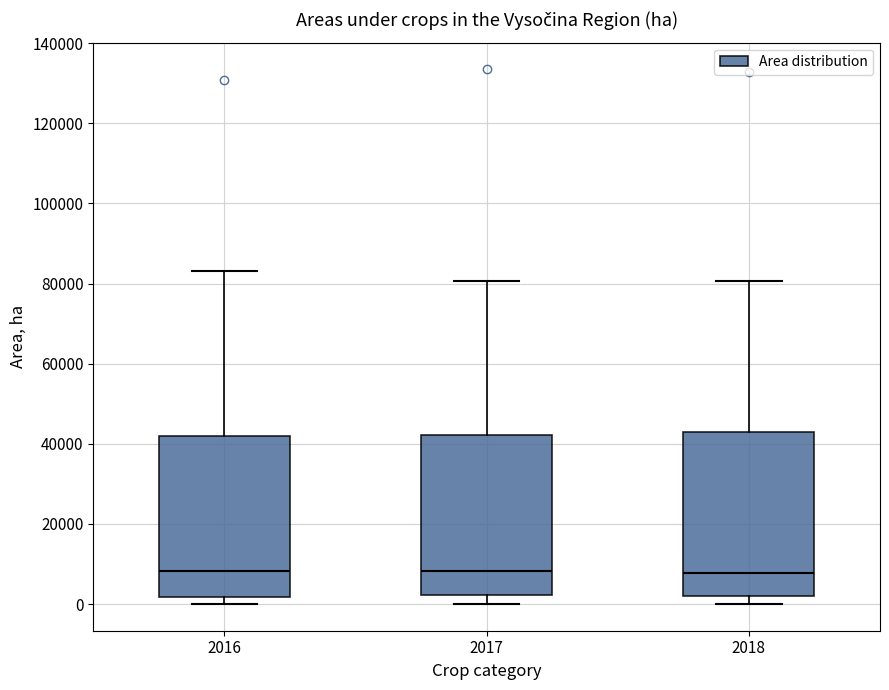

Where does the upper whisker of the box at x = 2016 end on the y-axis? The values are not printed on the chart, so give them approximately, as read against the axis.

84000